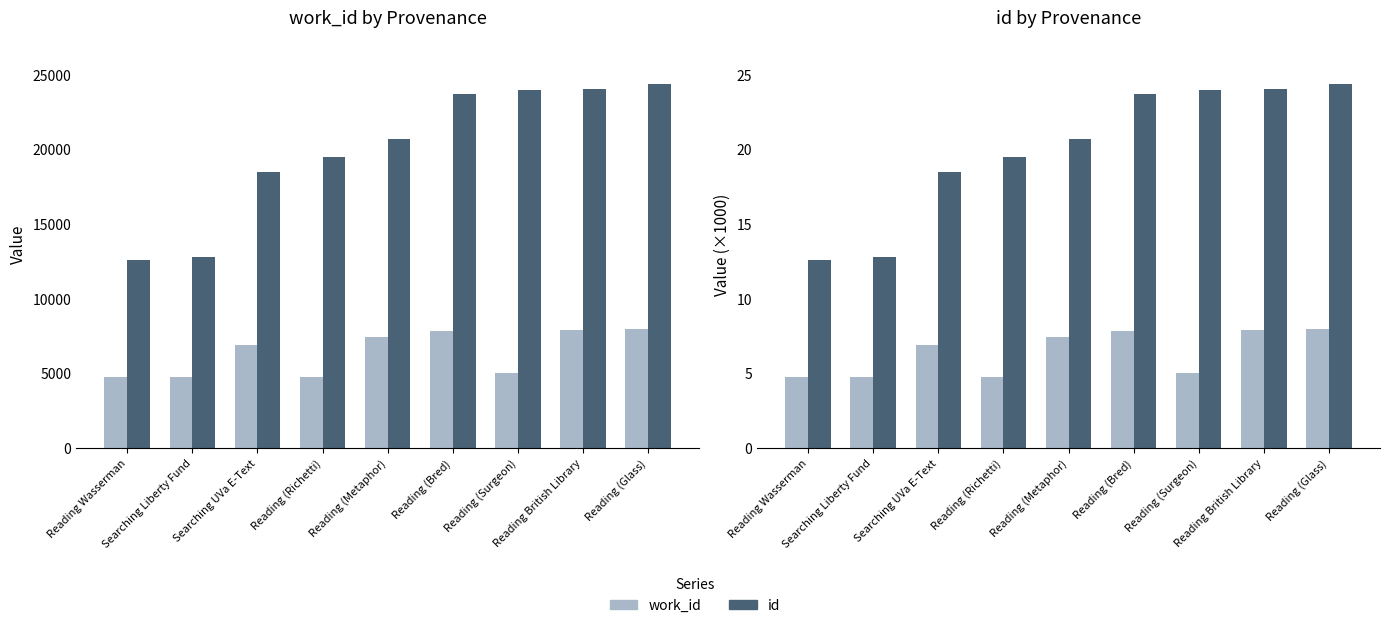

At which label does id first exceed 20?

Reading (Metaphor)